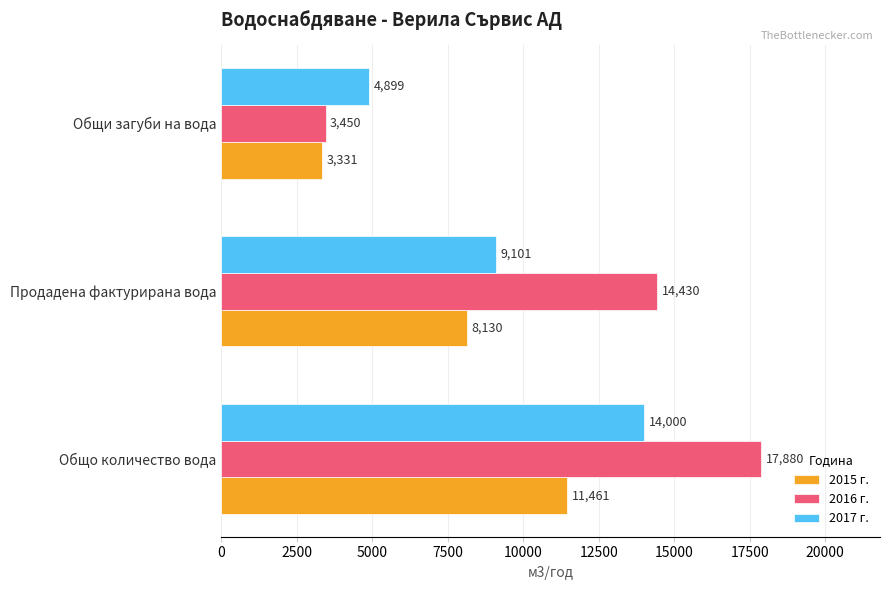

Which series has the largest total across all categories?

2016 г.